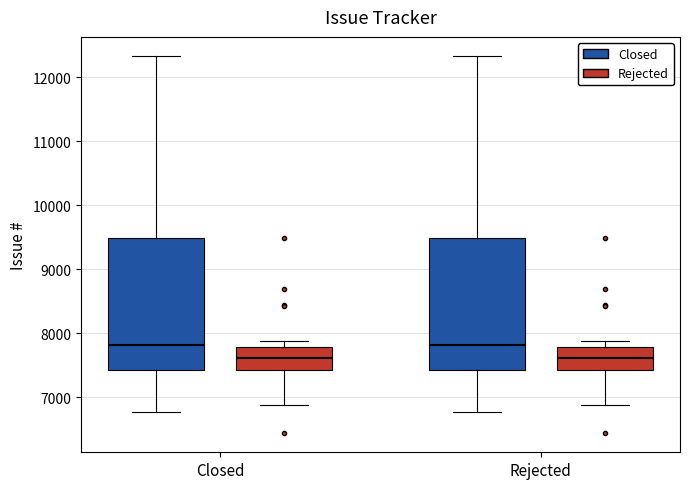

Reading left to right, read every box against the y-axis: the position of its median line, the range the box covers, and the ends of its whiskers. The values are not printed on the chart, so give them approximately, as read against the axis.

Closed (Closed): median 7800, box 7400 to 9500, whiskers 6800 to 12300
Closed (Rejected): median 7600, box 7400 to 7800, whiskers 6900 to 7900
Rejected (Closed): median 7800, box 7400 to 9500, whiskers 6800 to 12300
Rejected (Rejected): median 7600, box 7400 to 7800, whiskers 6900 to 7900